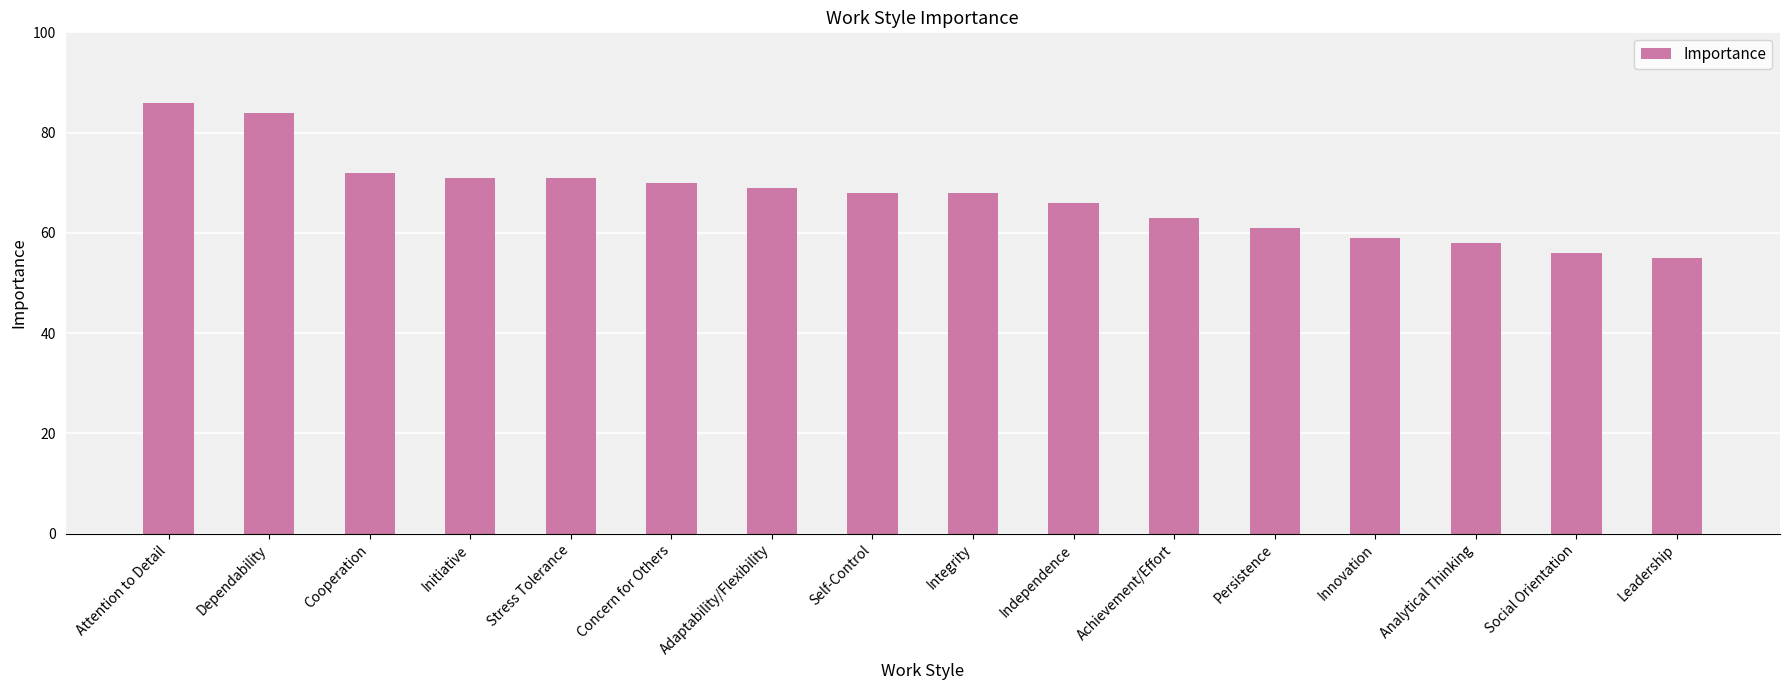

Is it true that the value at Persistence is 84?

False